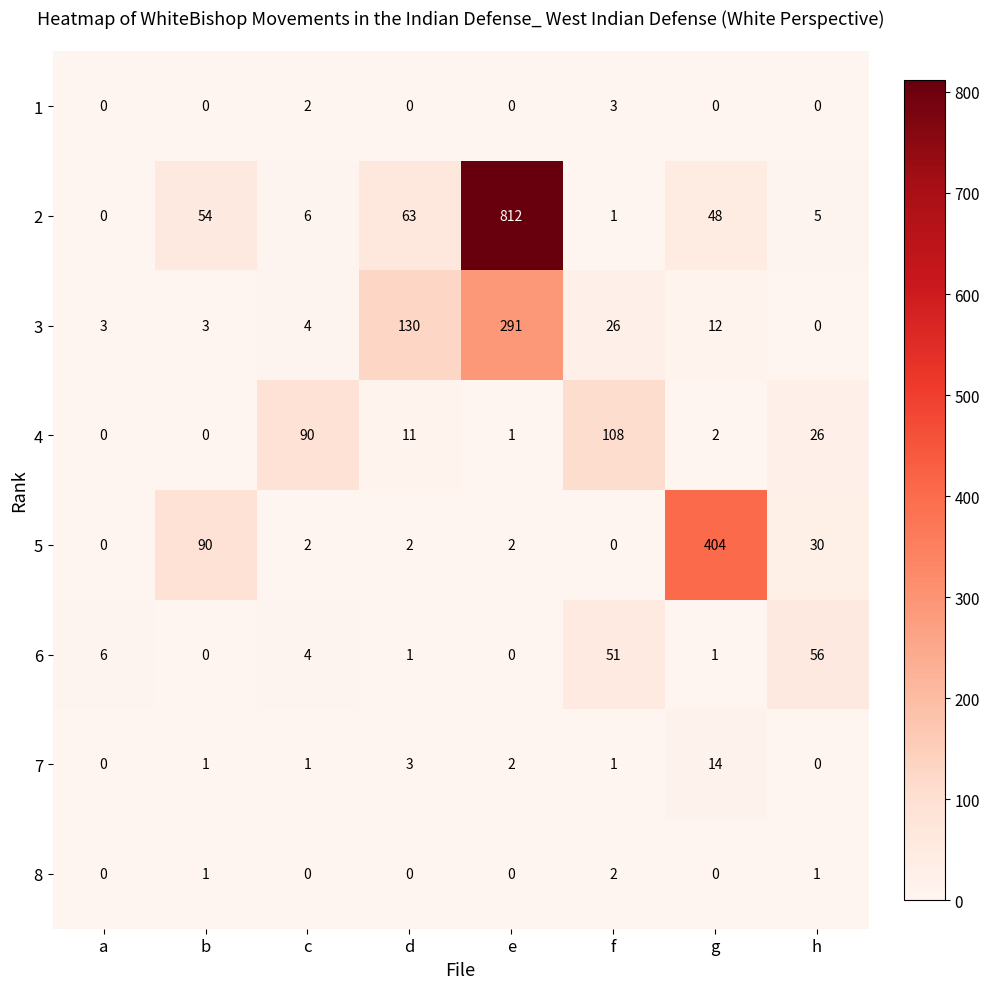

What is the average value of the 5 series?

66